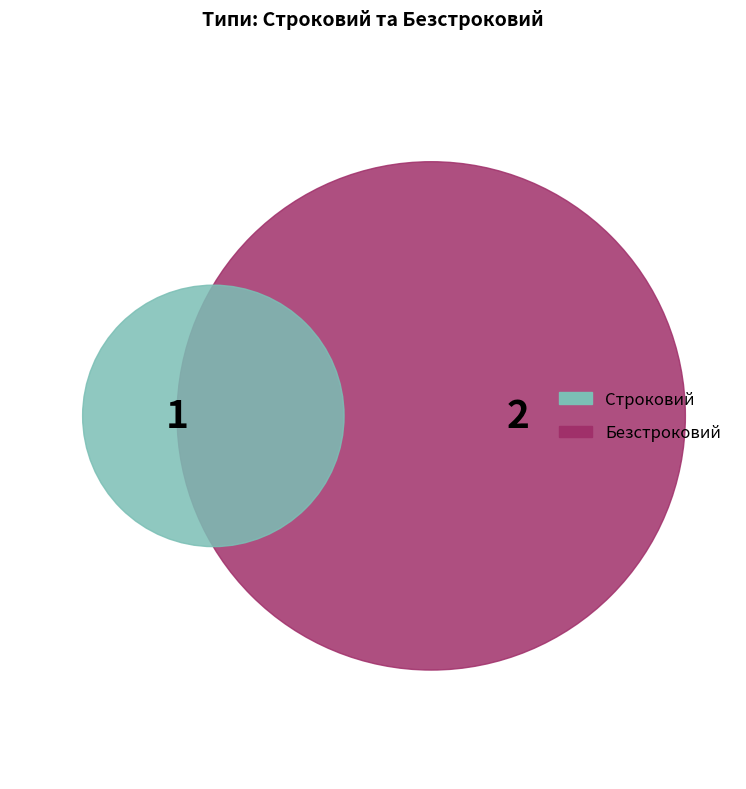

Approximately how many times larger is the value at Строковий compared to Безстроковий?

0.5